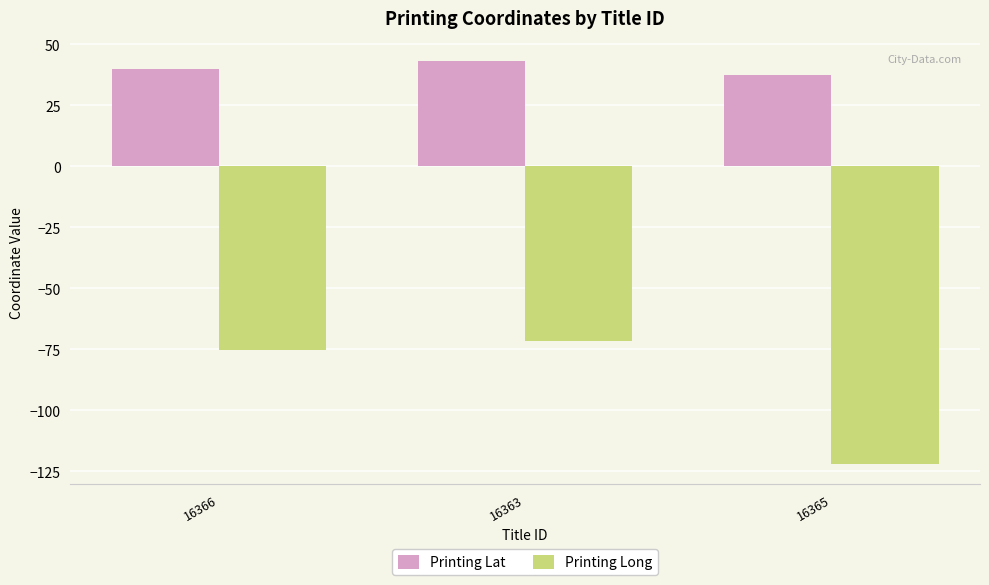

True or false: Printing Lat has a value of 40.0 at 16366.

True